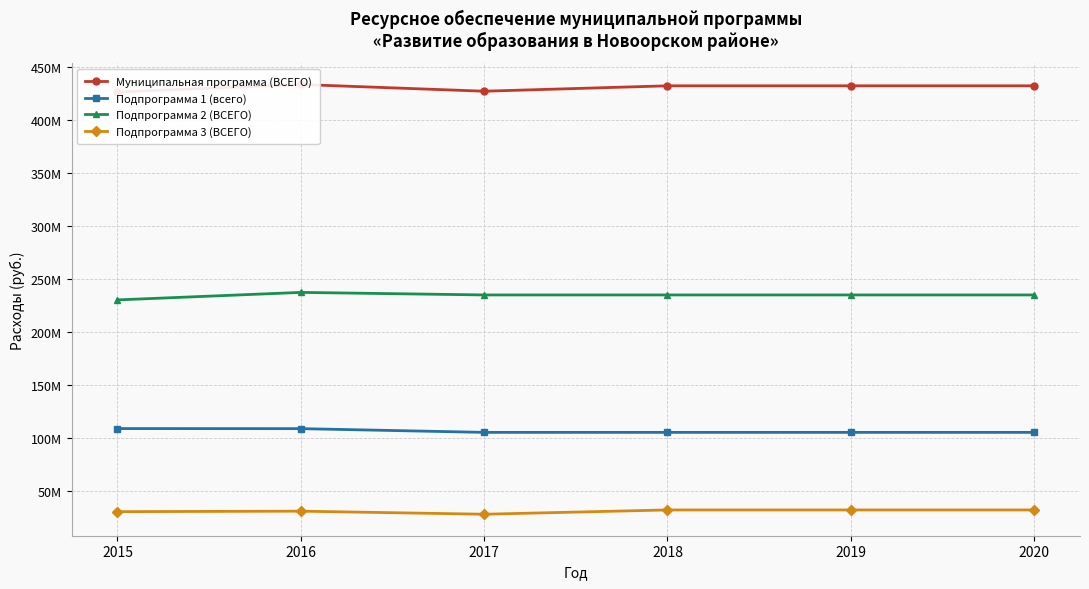

True or false: Подпрограмма 3 (ВСЕГО) has more than 0 points higher than both neighbors.

True